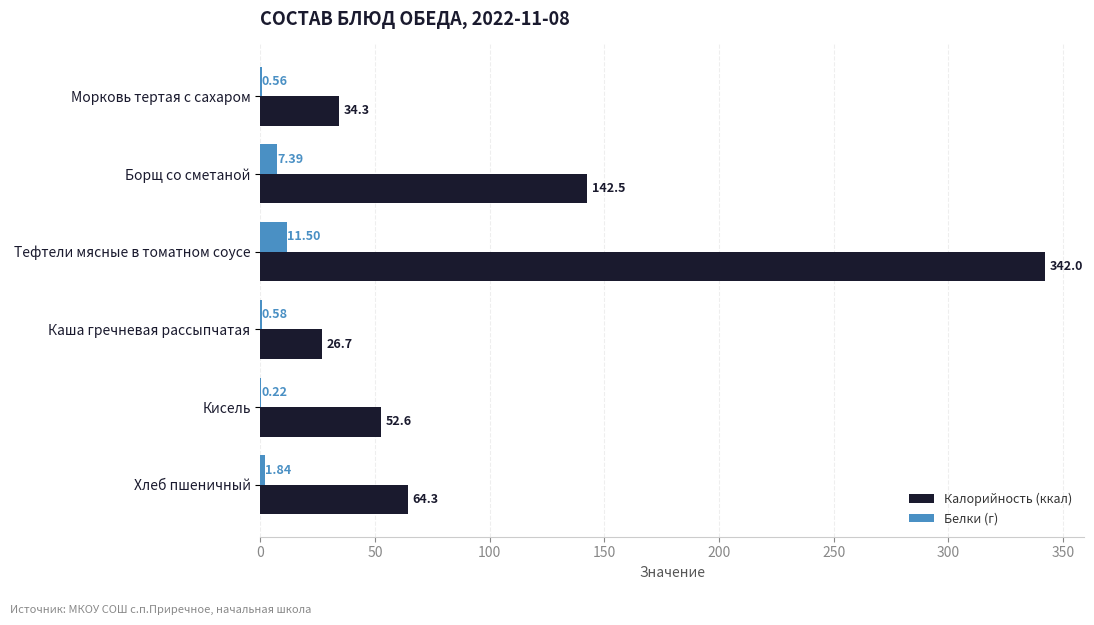

What is the total value across all series at Борщ со сметаной?

149.9